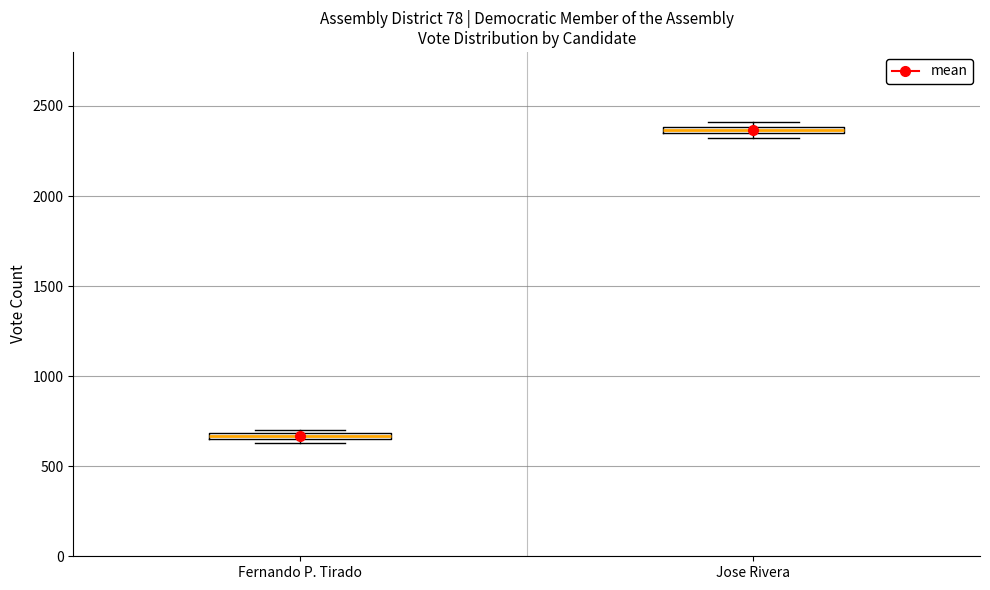

Which box's median line is the lowest?

Fernando P. Tirado